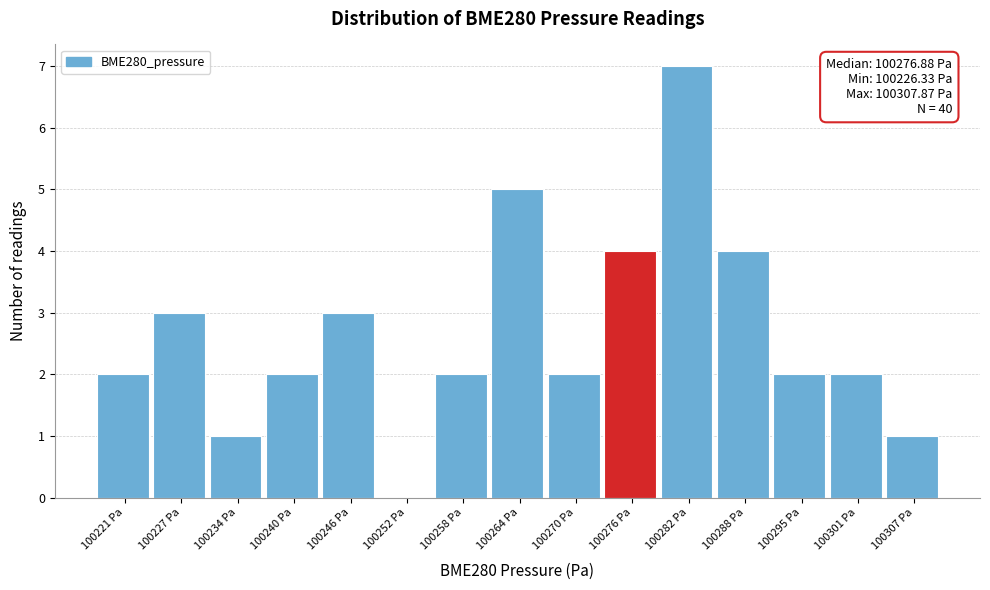

Reading right to left, extract all data points from this chart.

100307 Pa=1	100301 Pa=2	100295 Pa=2	100288 Pa=4	100282 Pa=7	100276 Pa=4	100270 Pa=2	100264 Pa=5	100258 Pa=2	100252 Pa=0	100246 Pa=3	100240 Pa=2	100234 Pa=1	100227 Pa=3	100221 Pa=2